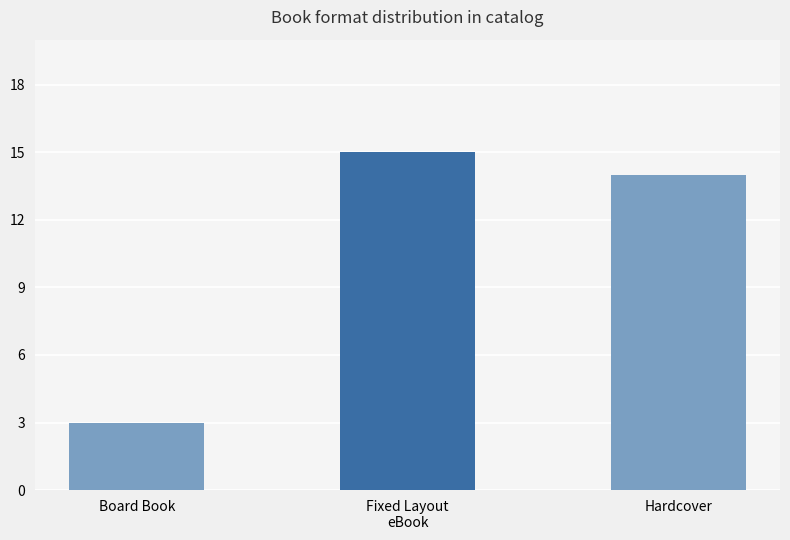

How many bars are there in total?

3